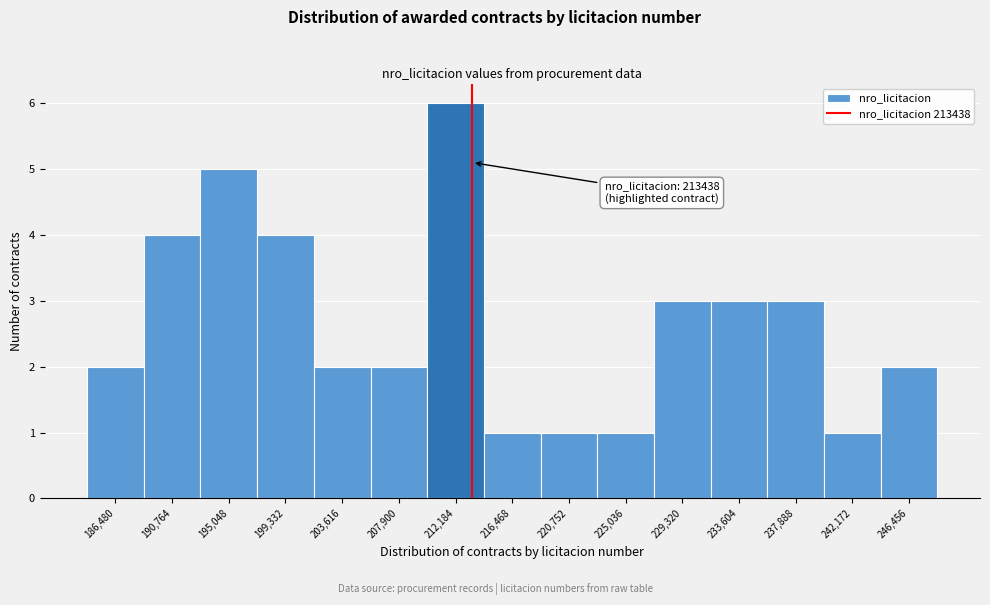

Over which range of the x-axis is the bar tallest?

210000 to 214500